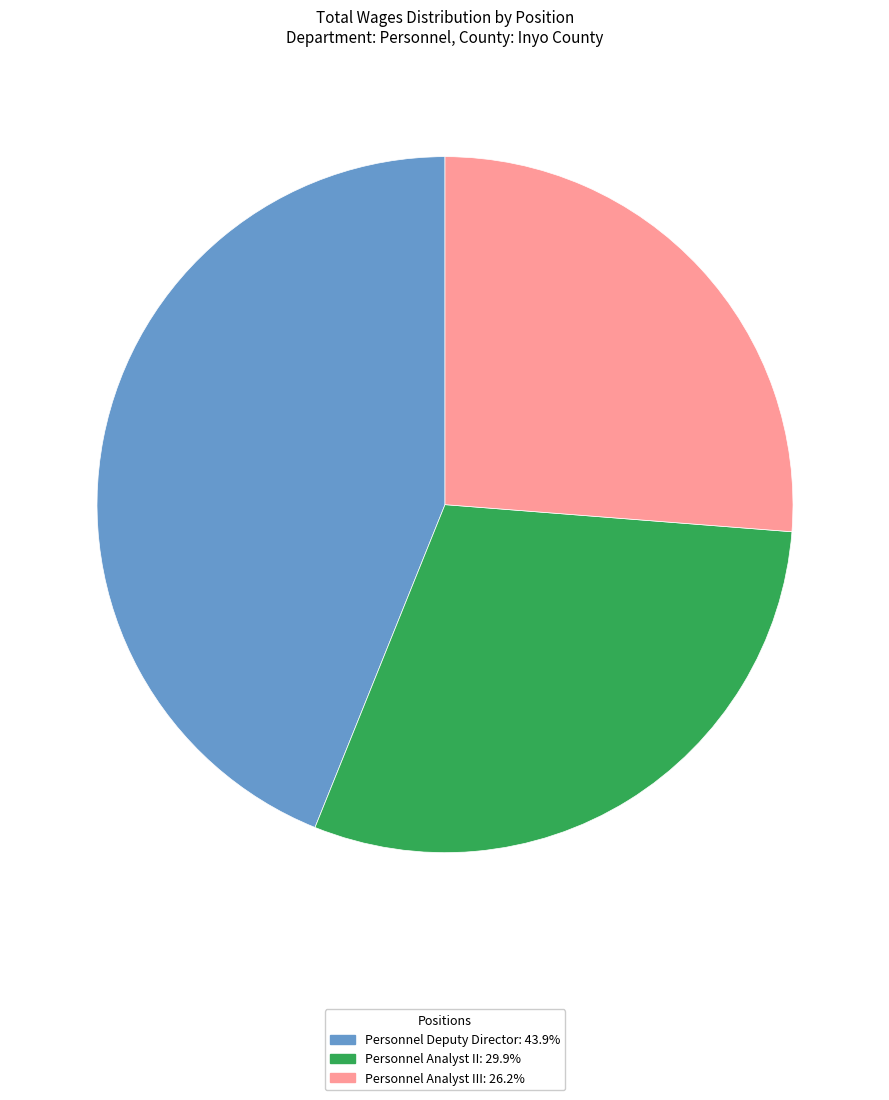

Is there a majority slice in this chart?

No